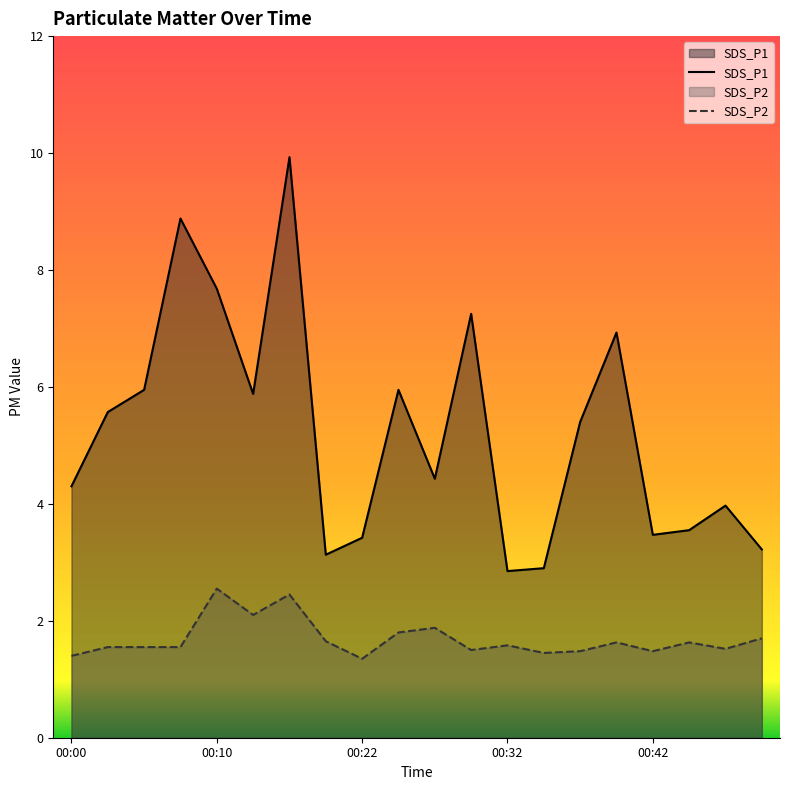

How many interior local valleys does the SDS_P1 series have?

5